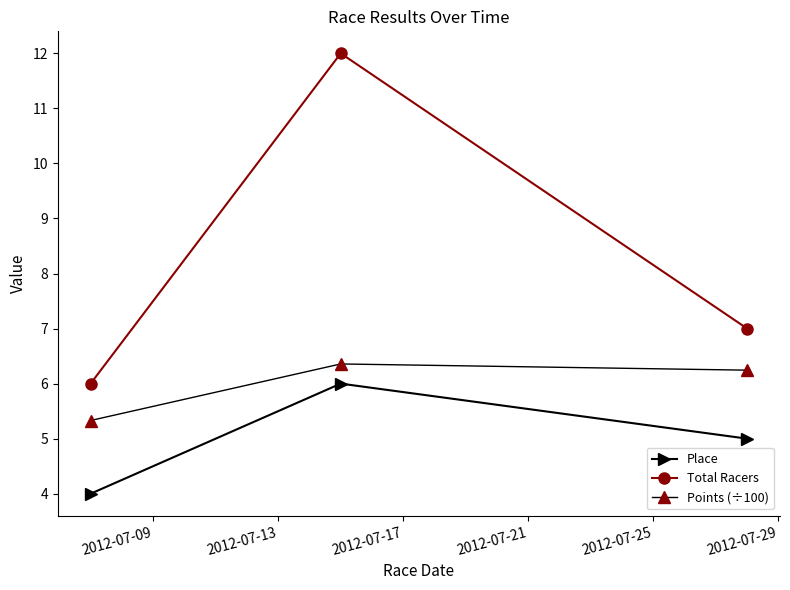

List the series in order of their overall mean, lowest first.

Place, Points (÷100), Total Racers